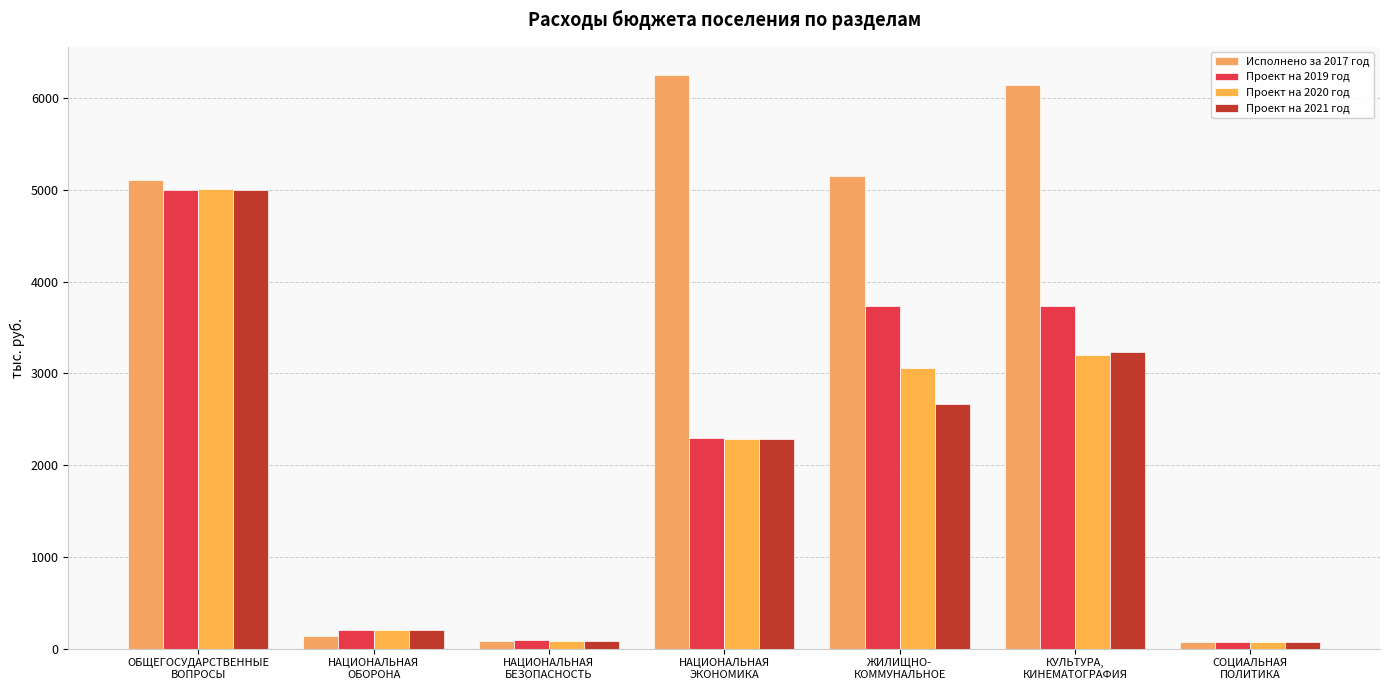

How many data points in Проект на 2021 год are above 2279?

4